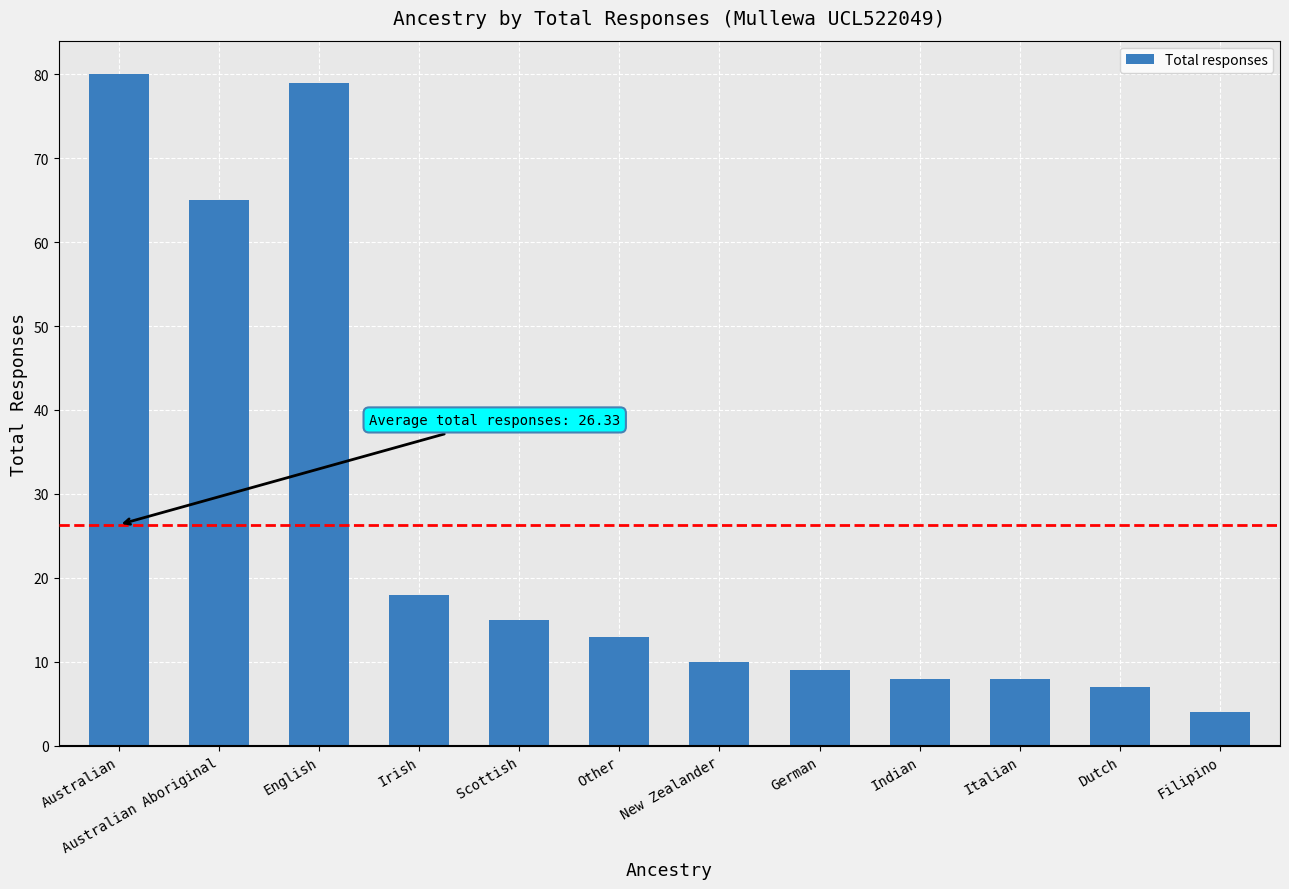

What is the sum of the values at Scottish and Italian?

23